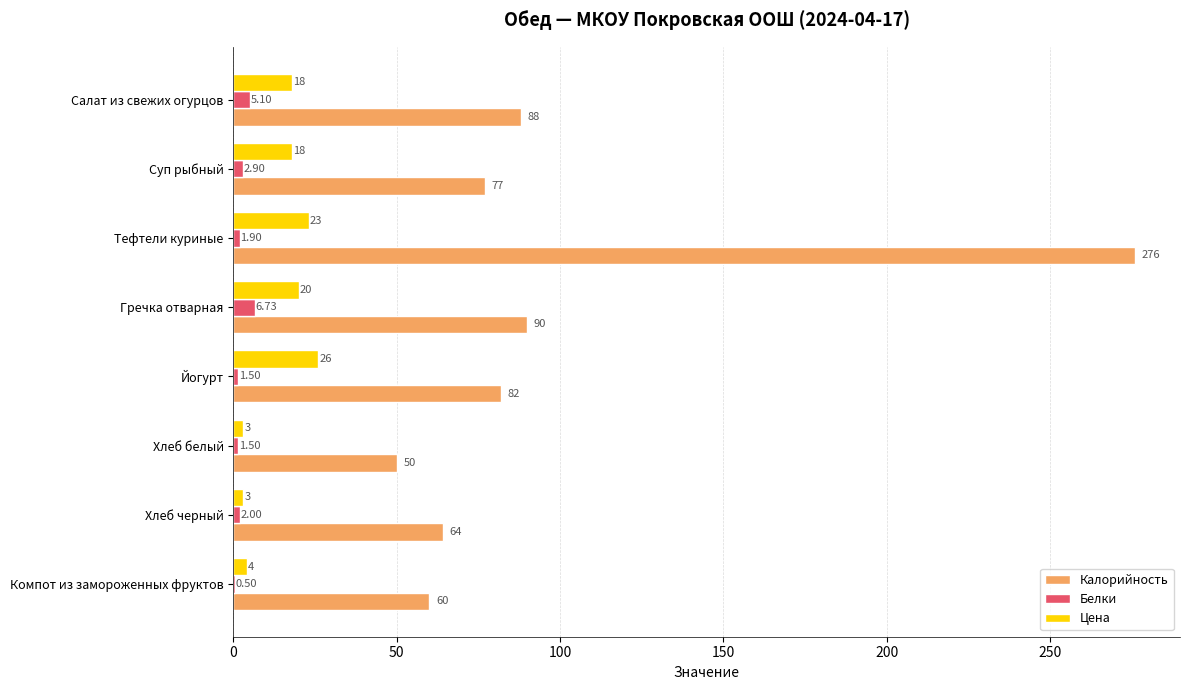

Between Гречка отварная and Компот из замороженных фруктов, which series saw the biggest shift?

Калорийность